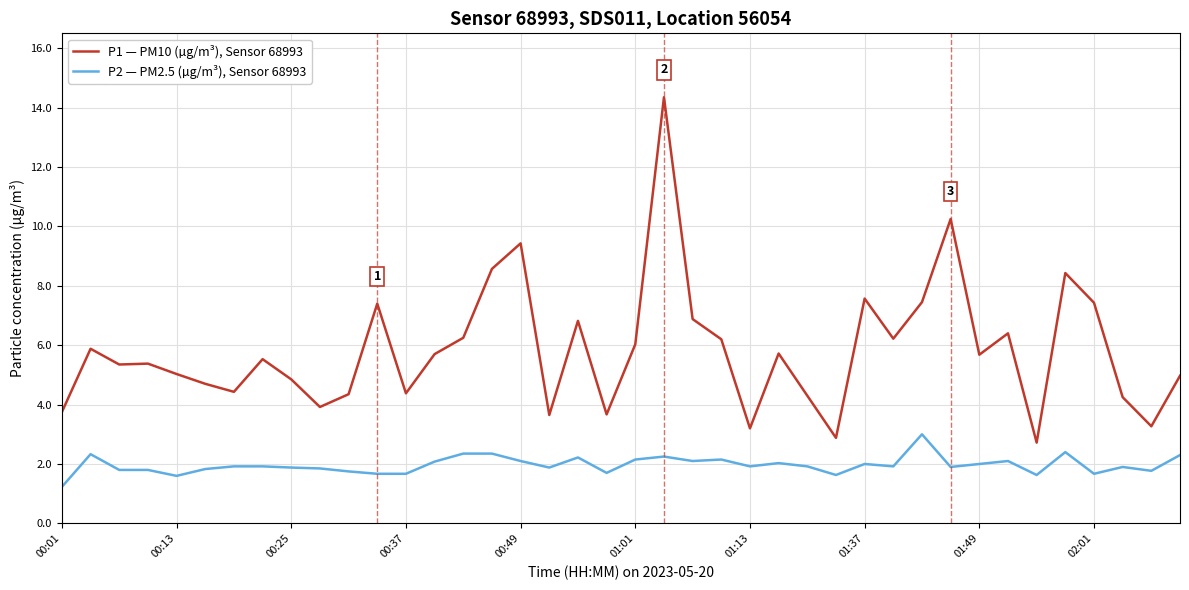

Which series has the largest total across all categories?

P1 — PM10 (µg/m³), Sensor 68993